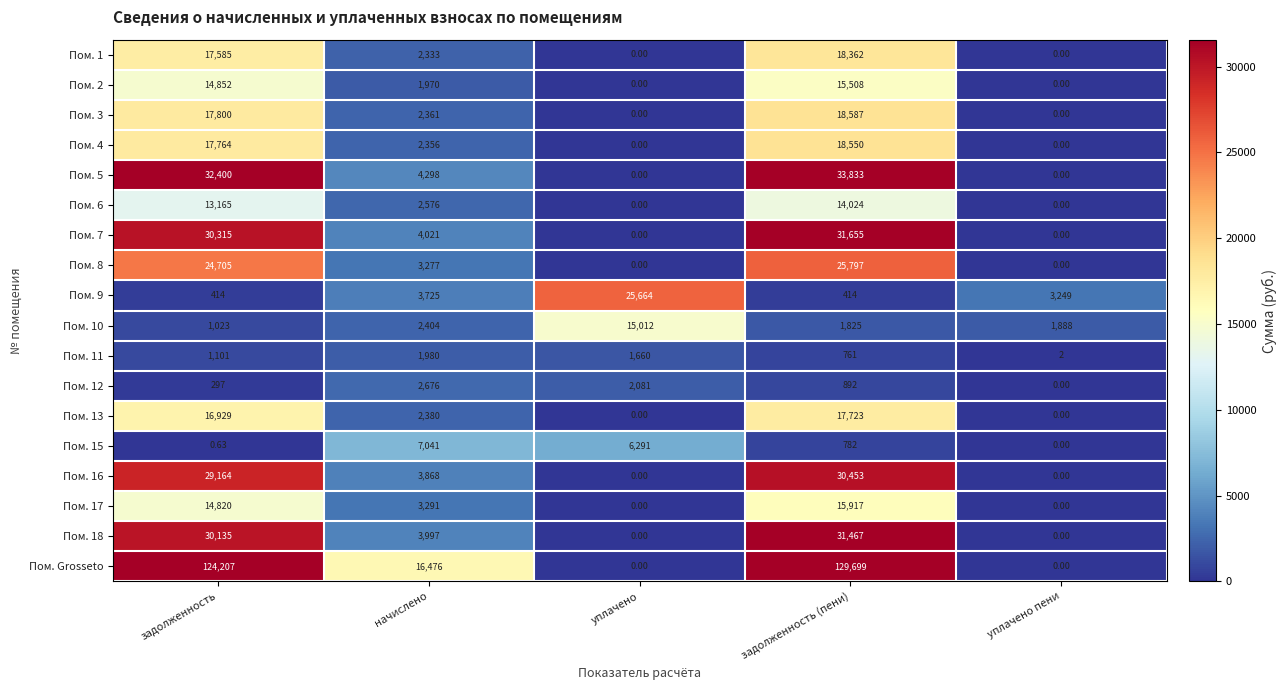

At which label does Пом. 4 reach its peak?

задолженность (пени)